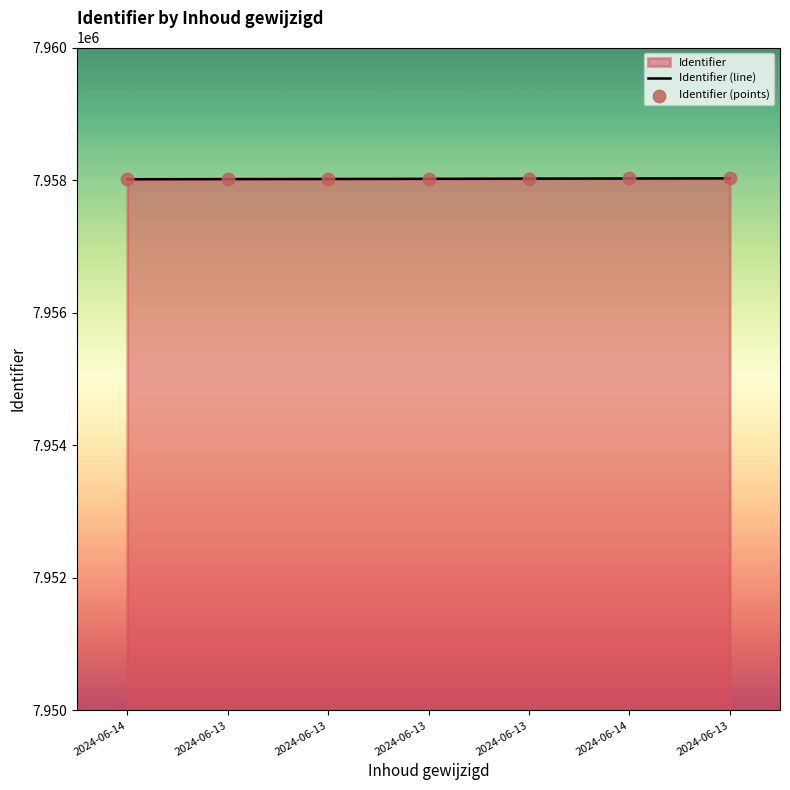

Which series has the largest total across all categories?

Identifier (line)